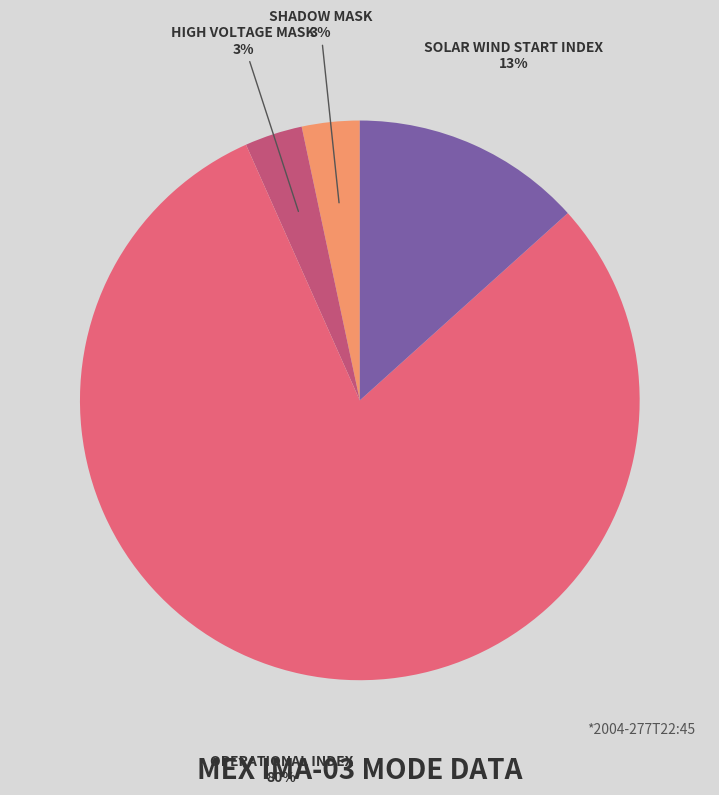

To the nearest percent, what is the average slice percentage?

25%